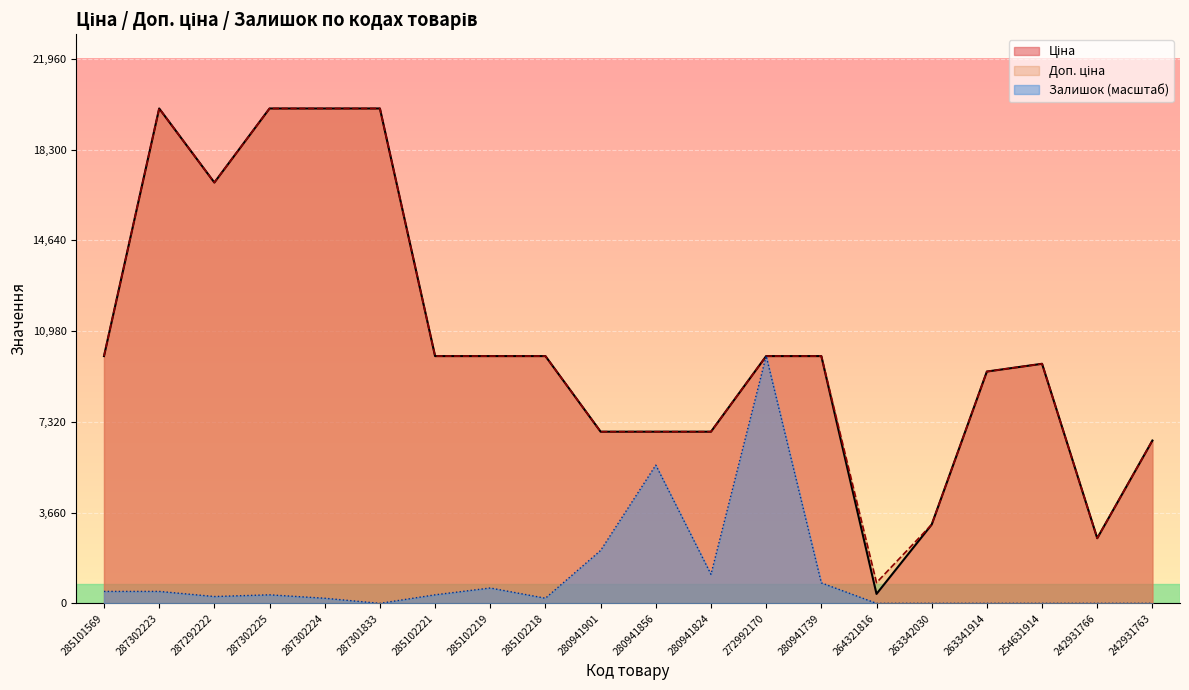

How many distinct data groups are displayed?

3